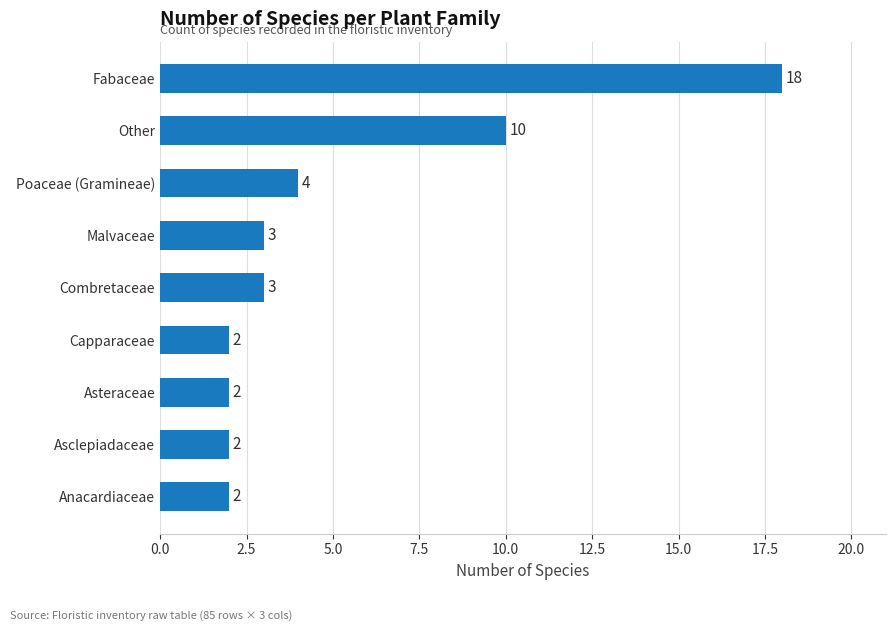

What is the sum of the values at Poaceae (Gramineae) and Anacardiaceae?

6